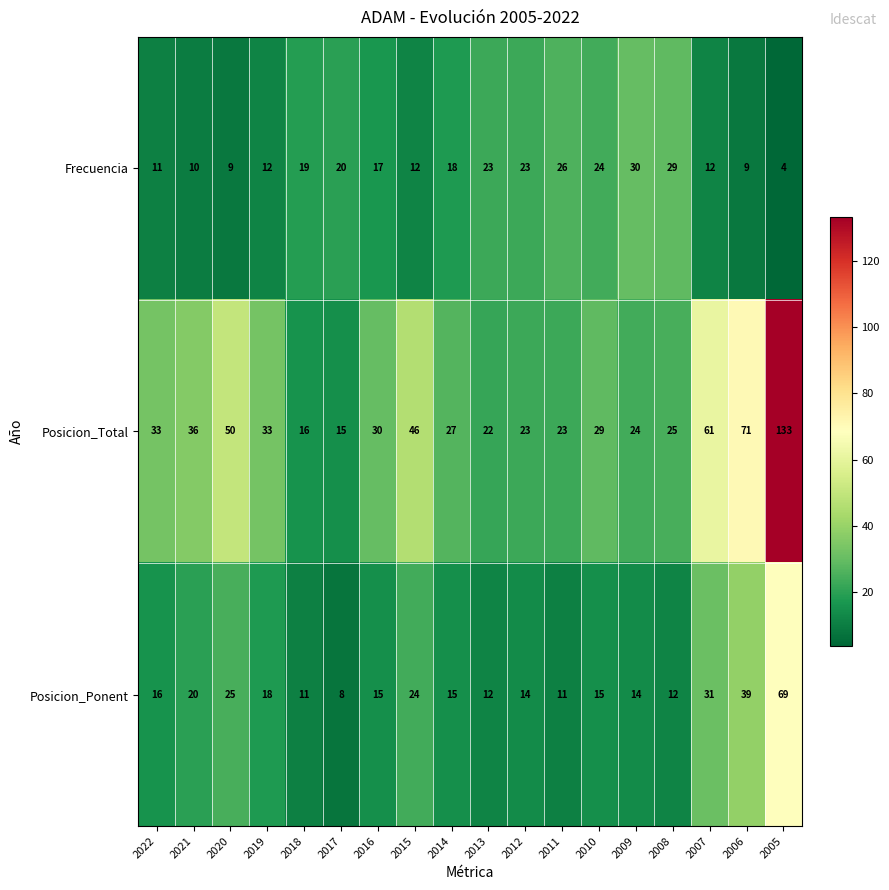

The value of Posicion_Total at 2019 is 33. True or false?

True